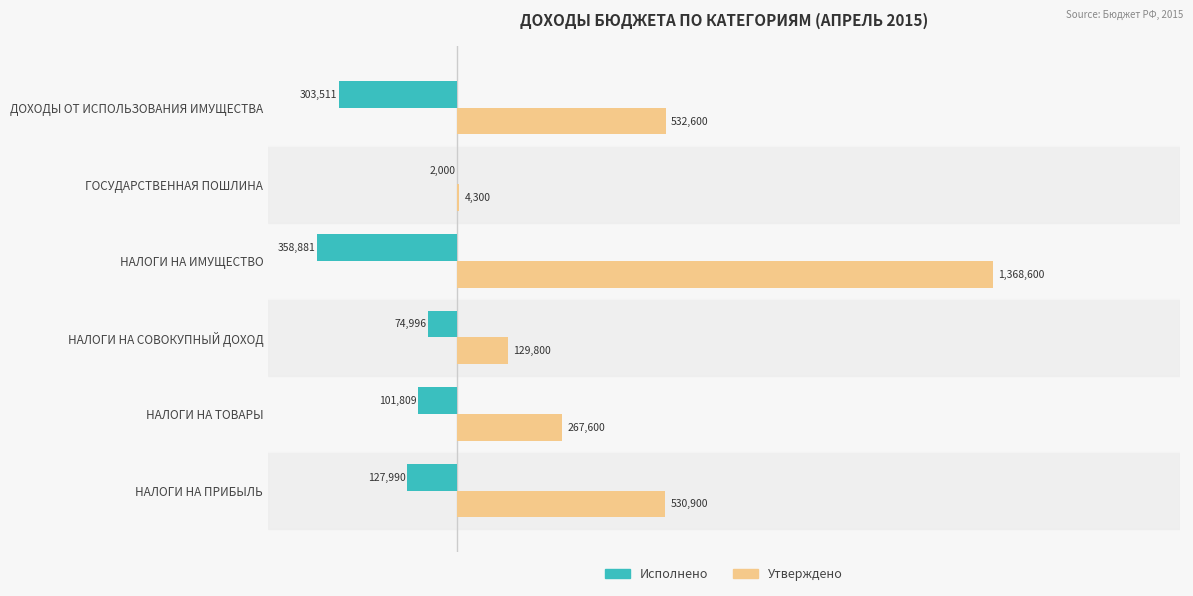

Is it true that Family equals -118296.1 at НАЛОГИ НА ИМУЩЕСТВО?

False